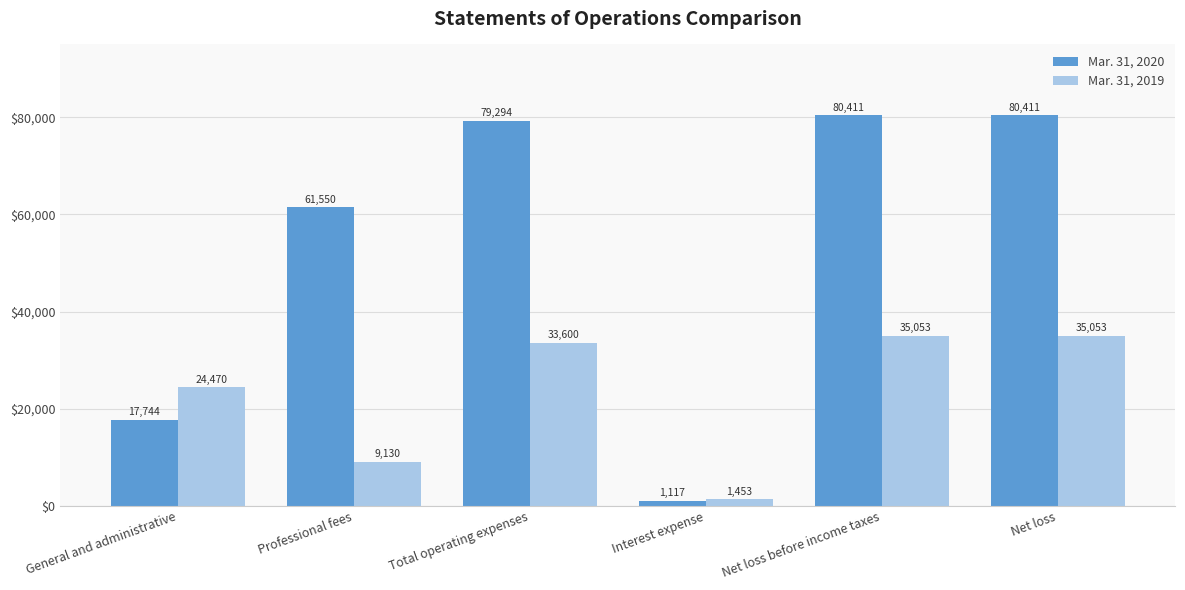

What is the total value across all series at Interest expense?

2570